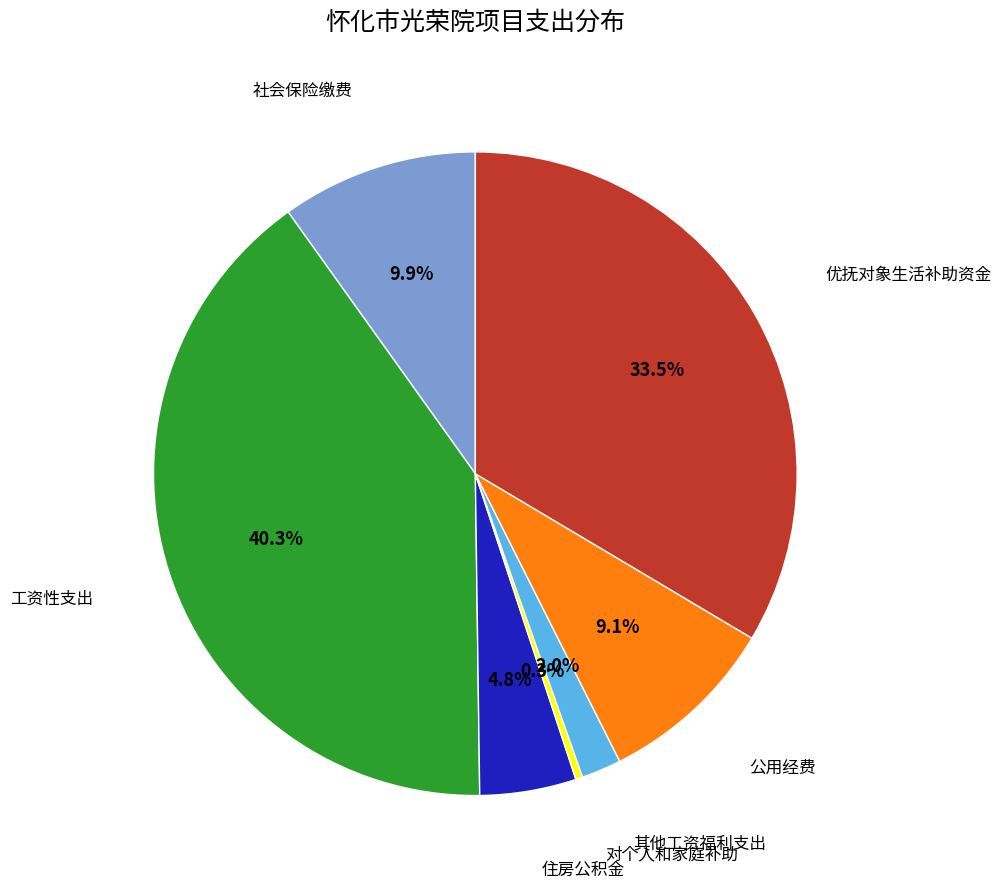

Is there any slice that represents more than half of the pie?

No